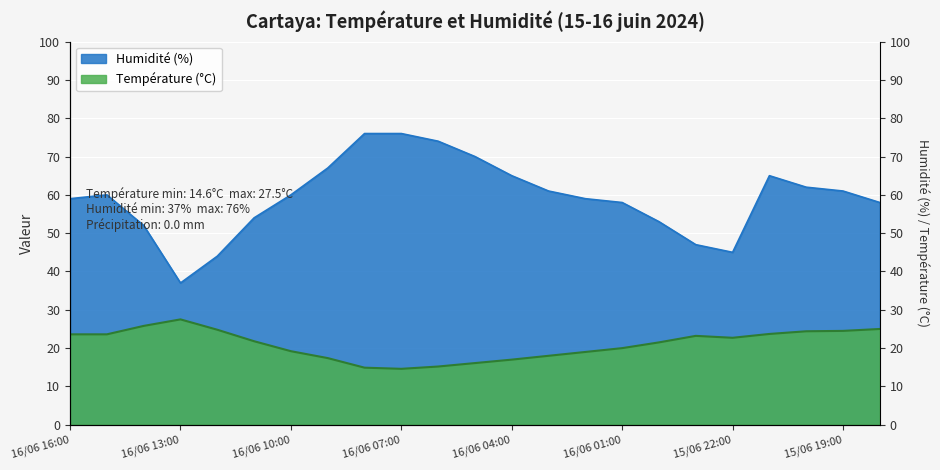

At which label does Température (ºC) first exceed 21?

16/06 16:00